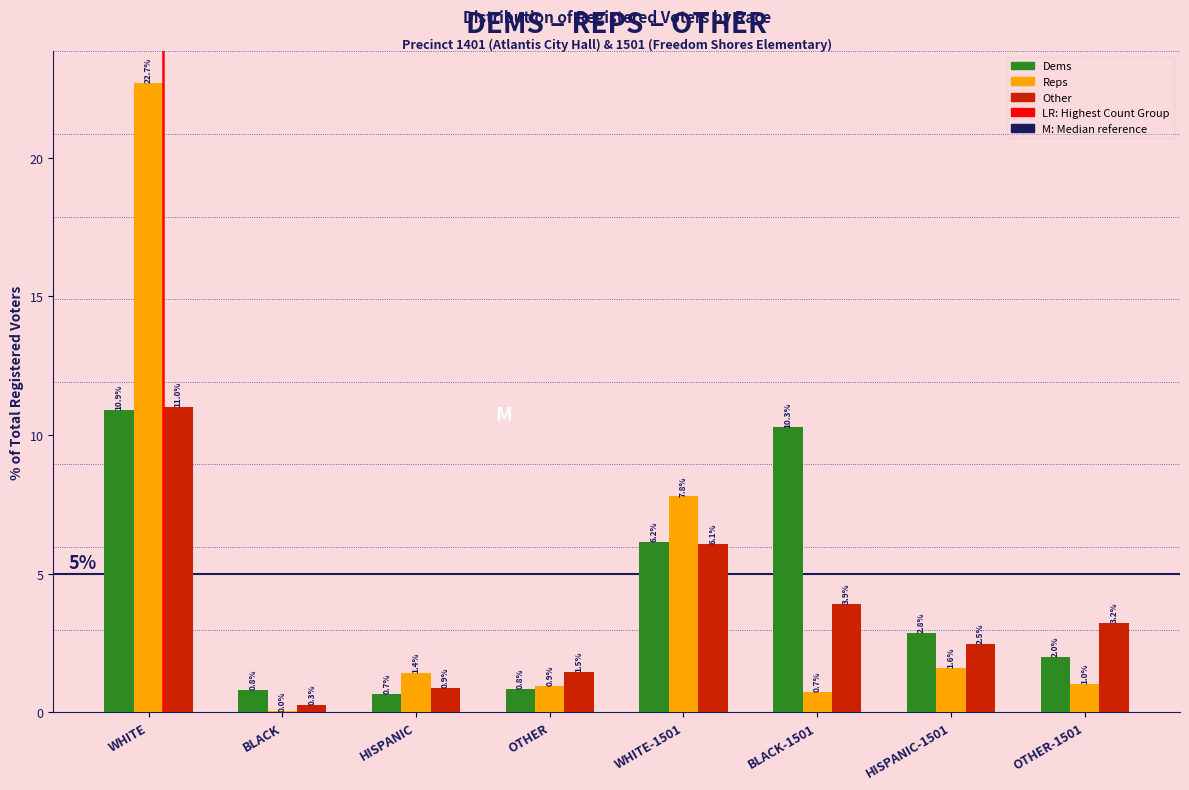

What is the sum of all Dems values?

34.5